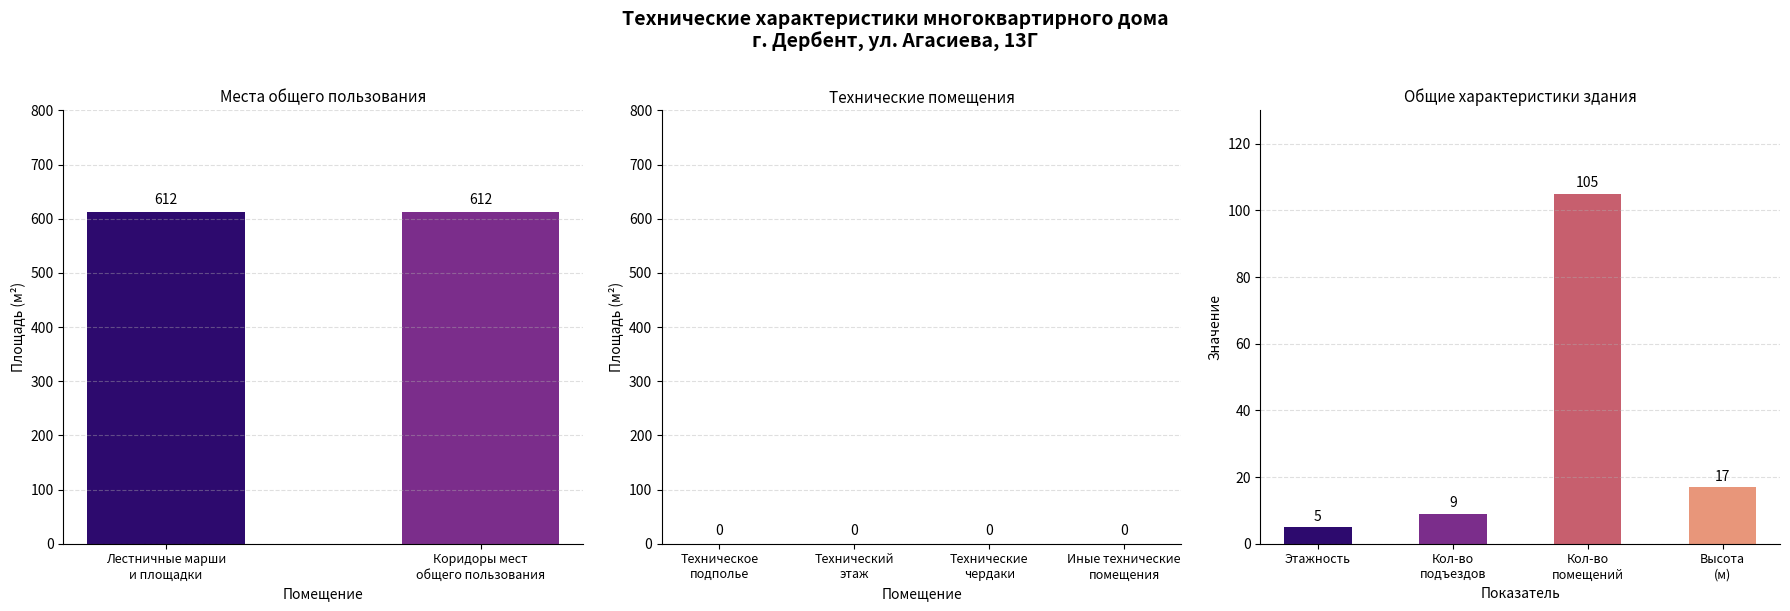

Which series has the largest range (max minus min)?

Значение